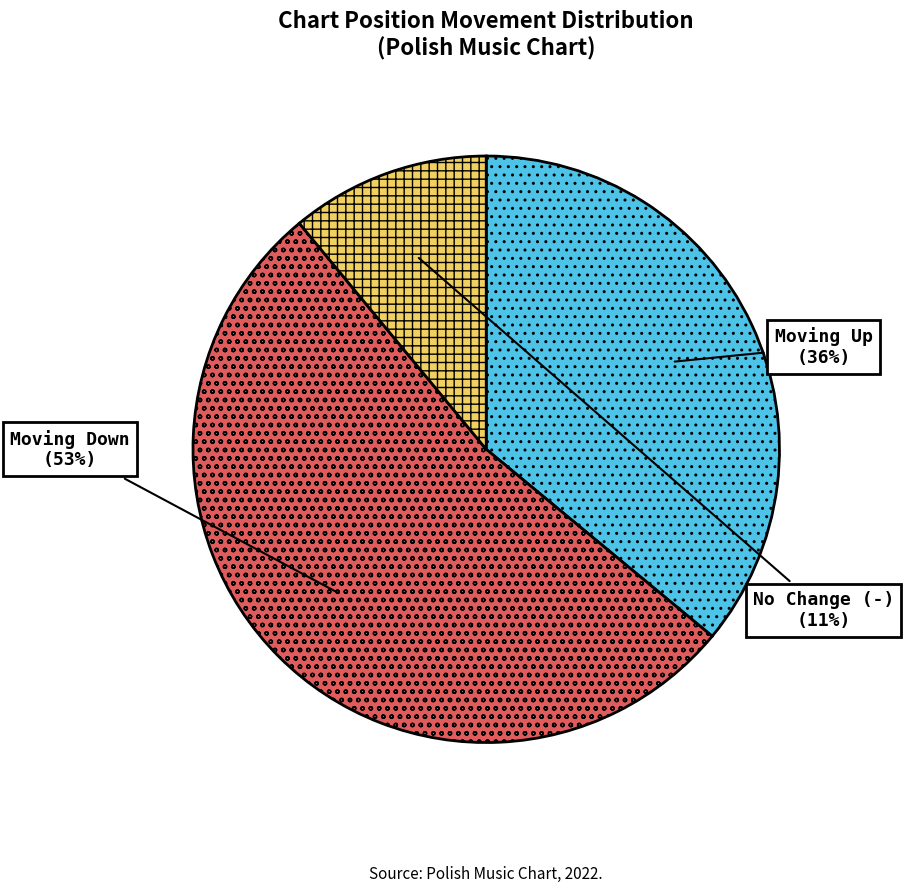

Is there any slice that represents more than half of the pie?

Yes